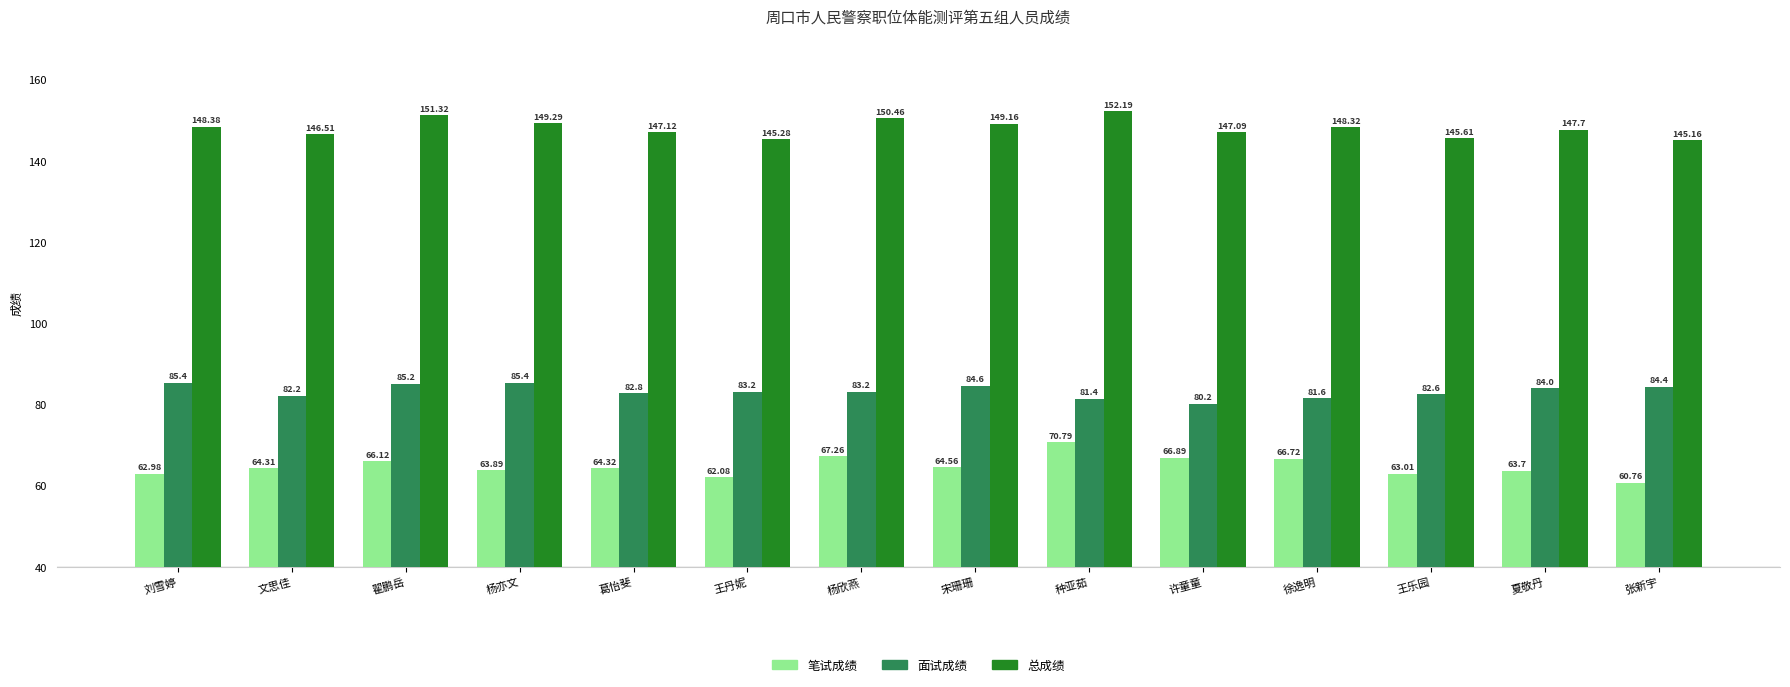

At 葛怡斐, list the series in order from largest to smallest.

总成绩, 面试成绩, 笔试成绩